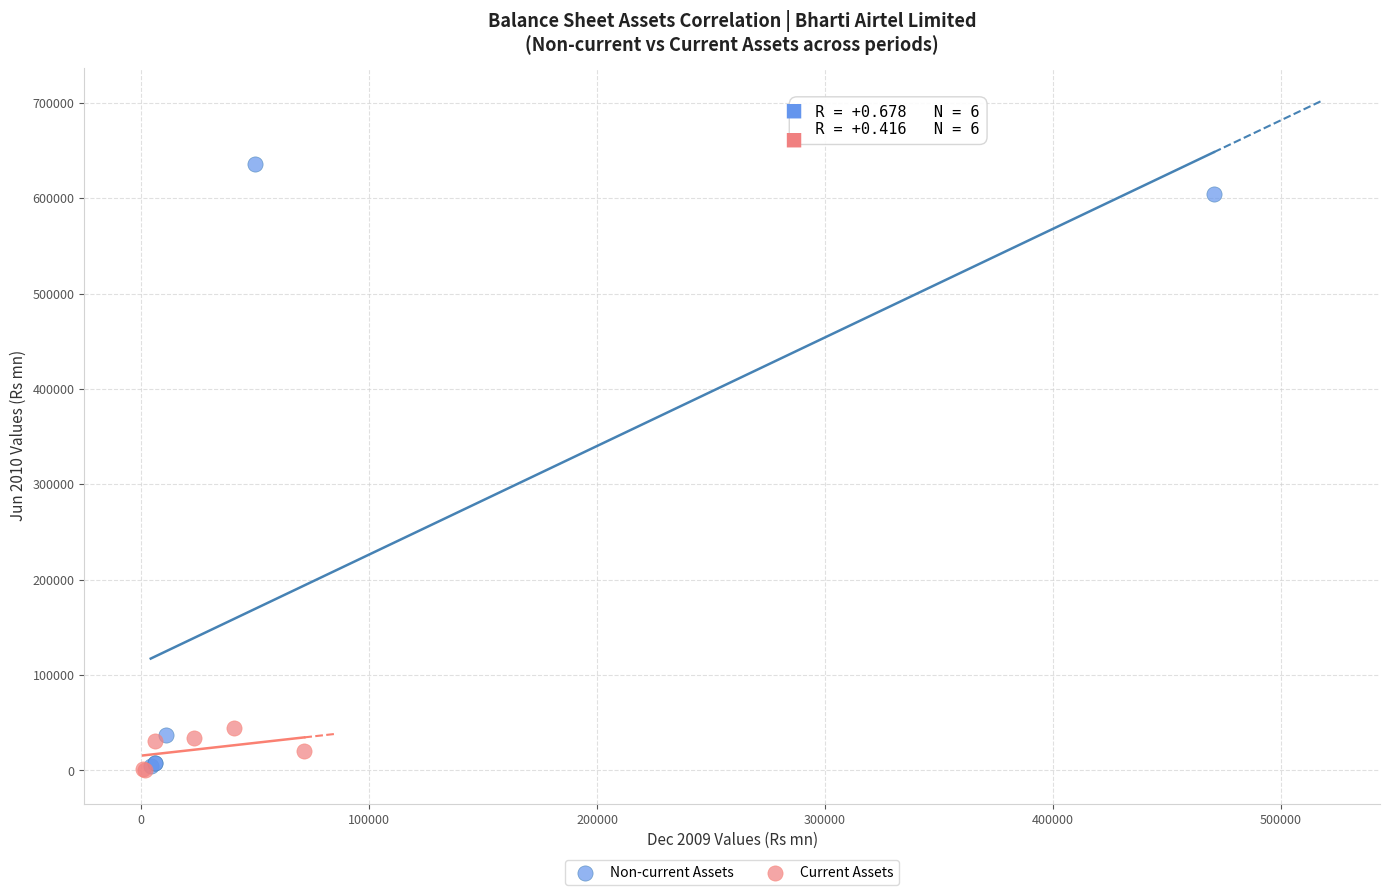

Which series has the widest spread of Y values?

Non-current Assets